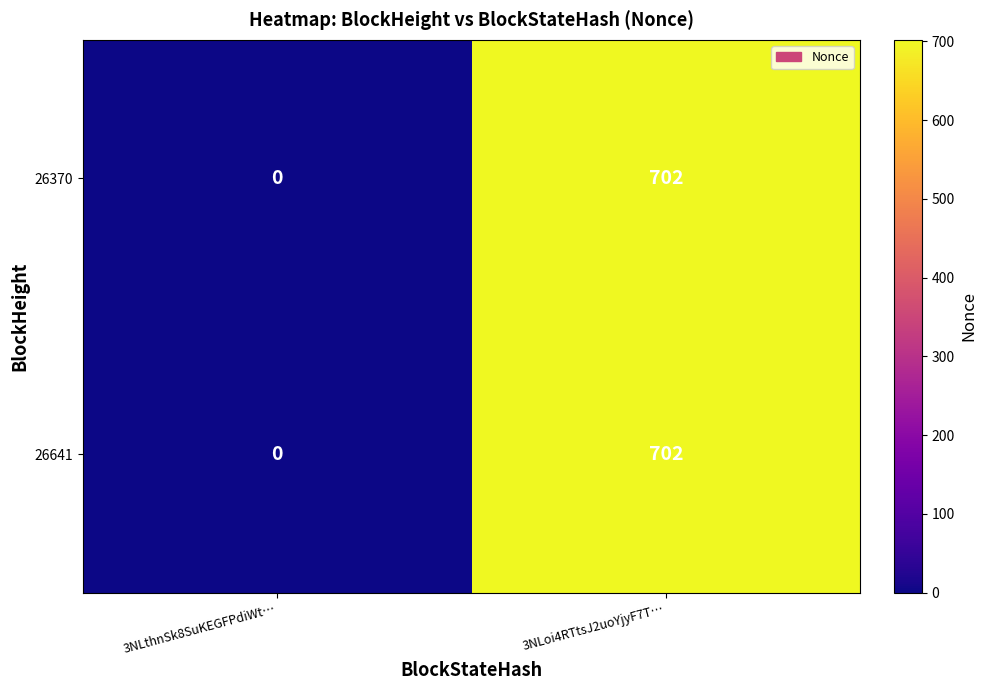

Reading right to left, extract all data points from this chart.

26370: 3NLoi4RTtsJ2uoYjyF7T…=702	3NLthnSk8SuKEGFPdiWt…=0
26641: 3NLoi4RTtsJ2uoYjyF7T…=702	3NLthnSk8SuKEGFPdiWt…=0